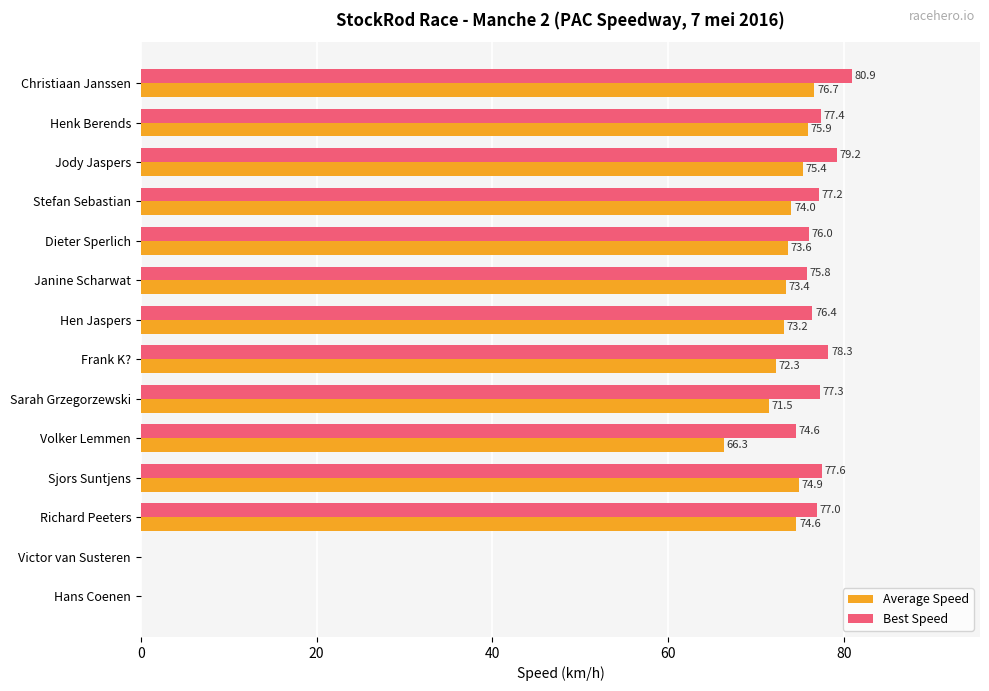

Which series has the largest total across all categories?

Best Speed